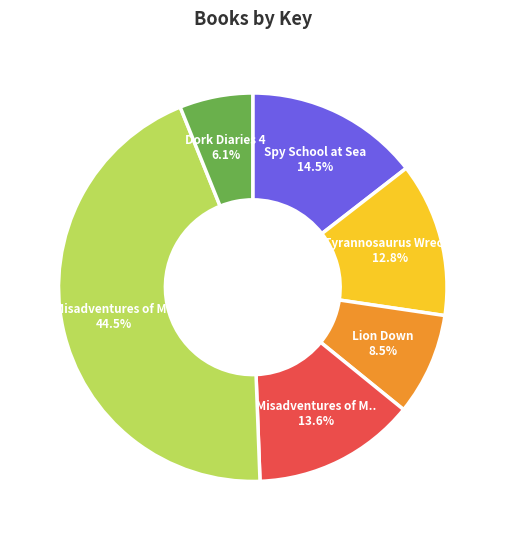

Does any single category account for the majority?

No